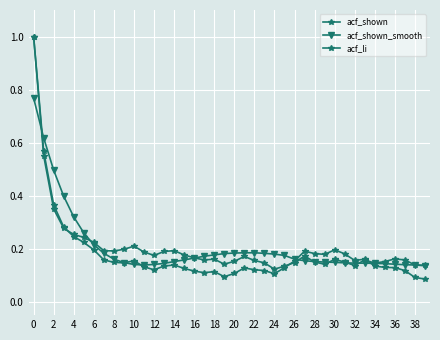

How many distinct data groups are displayed?

3